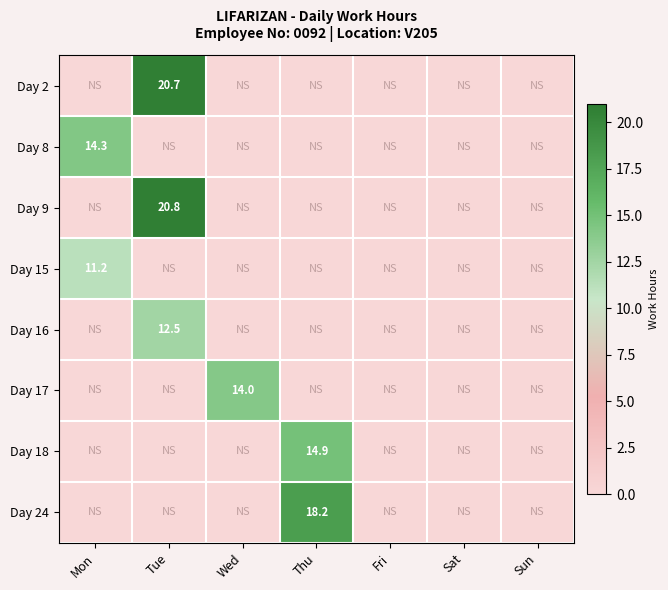

The value of Day 15 at Mon is 11.2. True or false?

True